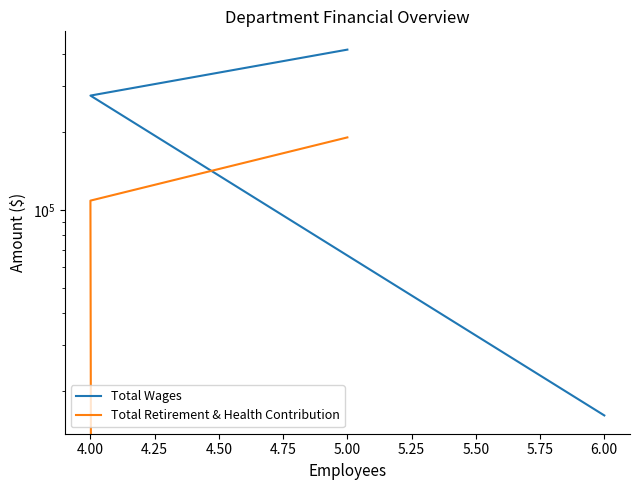

At how many categories does at least one series exceed 120096?

2